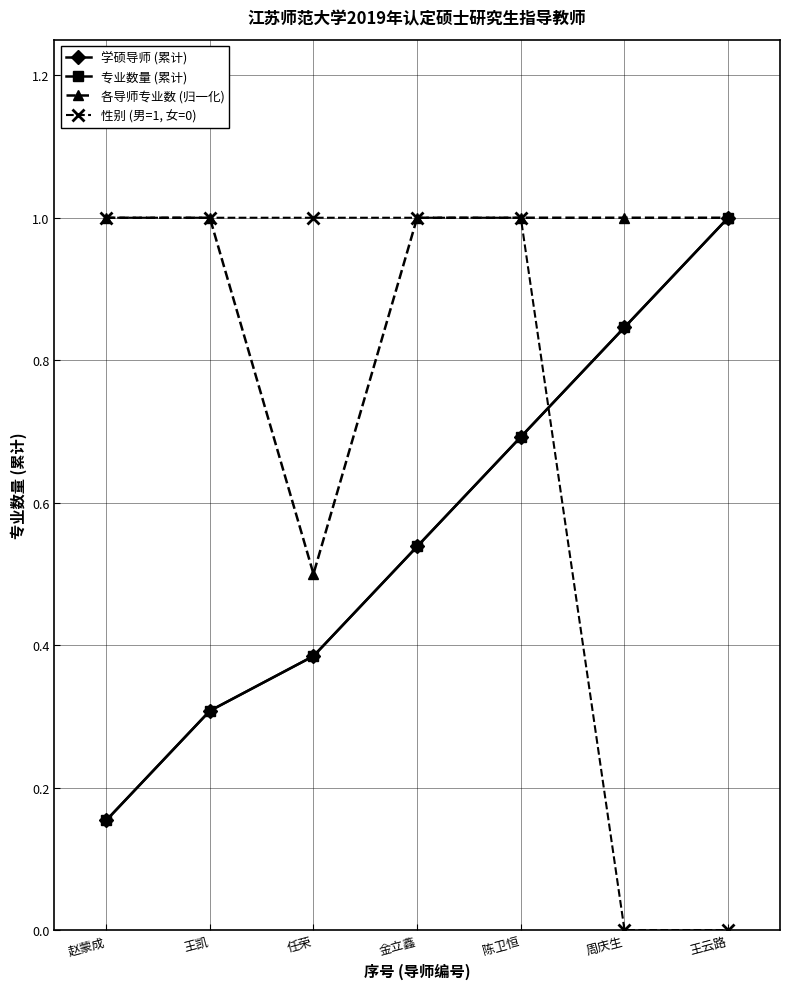

Does the chart have visible grid lines?

Yes